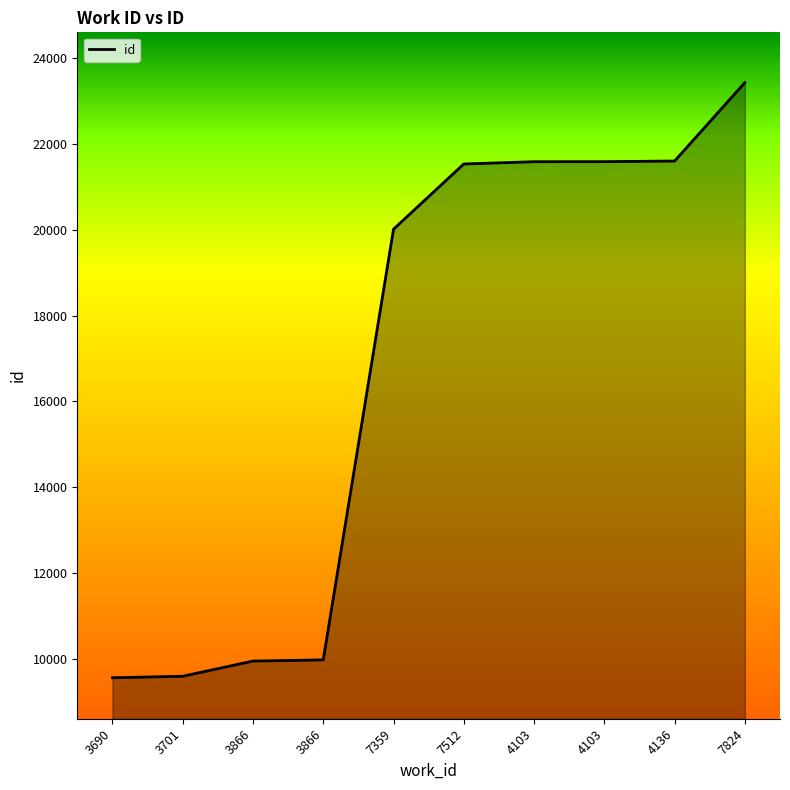

How many lines are shown in the chart?

1